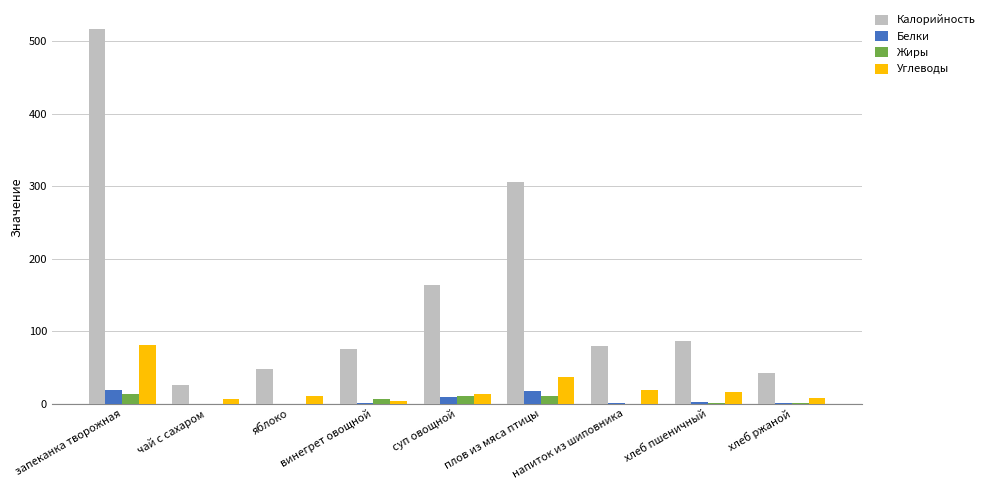

Between запеканка творожная and напиток из шиповника, which series saw the biggest shift?

Калорийность